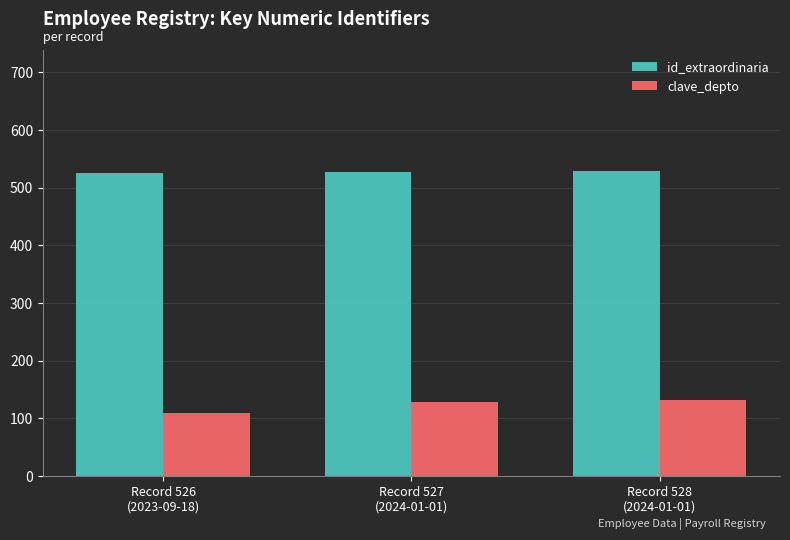

What is the total value across all series at Record 527
(2024-01-01)?

655